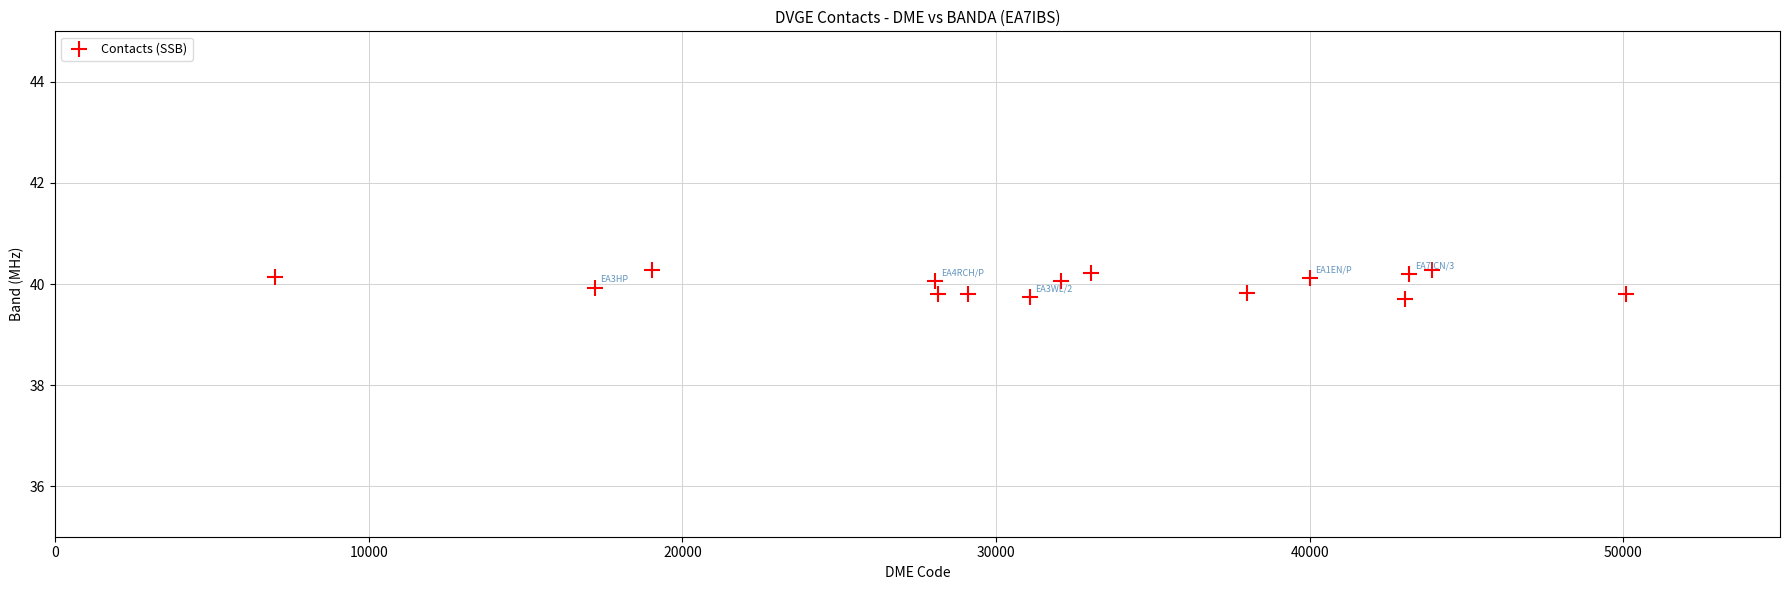

What is the range of X values (max minus min)?

43077.0